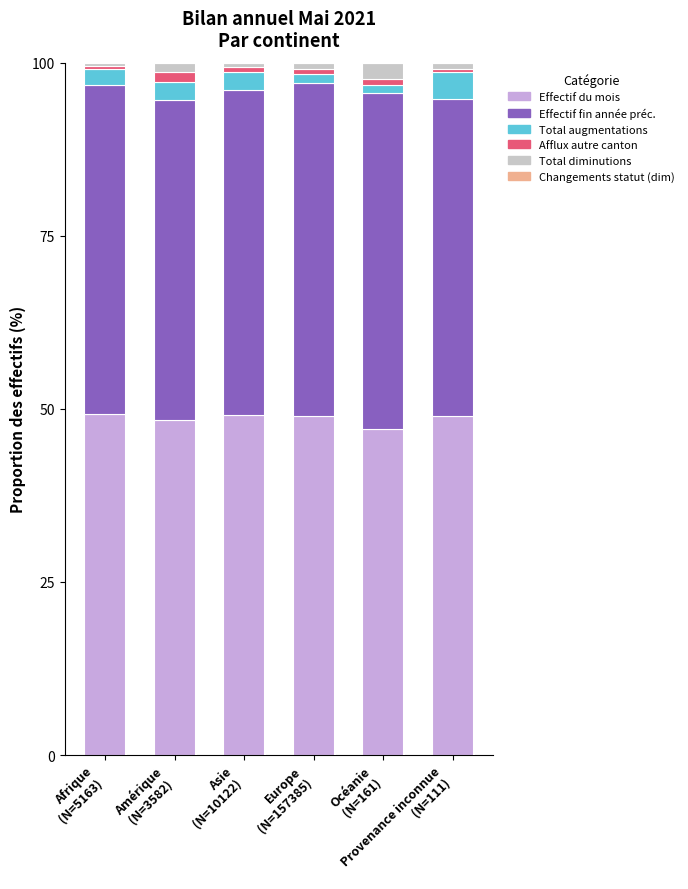

What is the highest value of the Effectif du mois series?

49.3